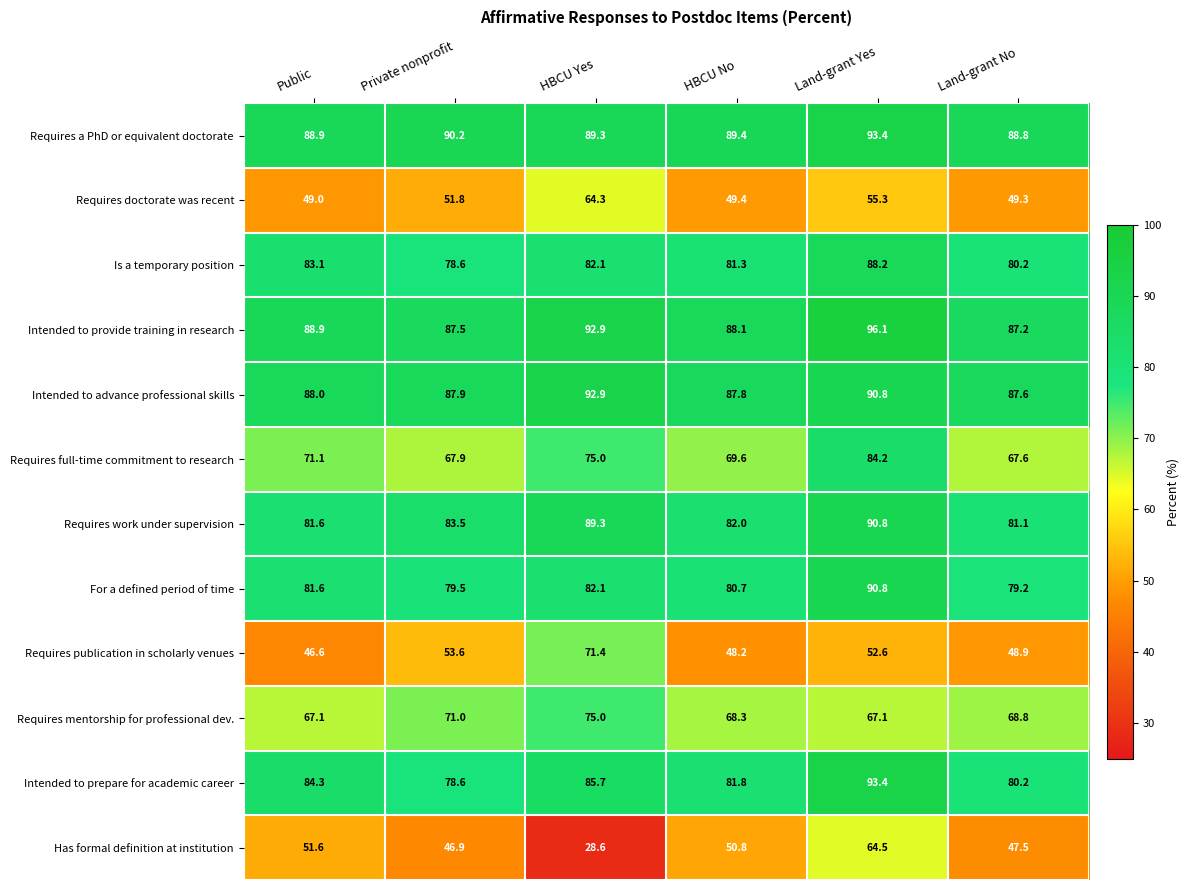

At how many categories does at least one series exceed 83?

6